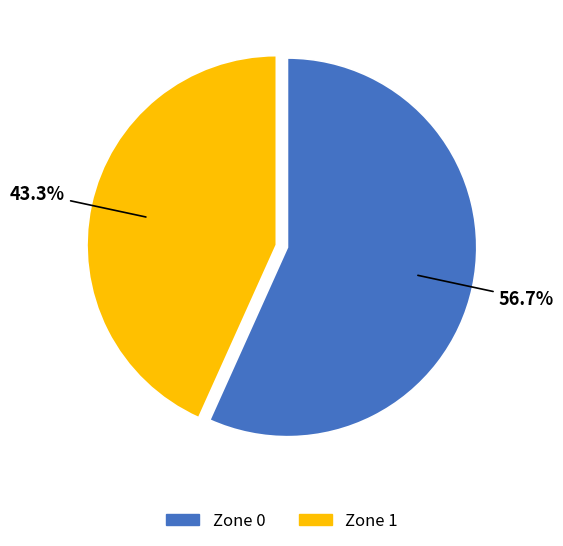

Combined, do Zone 1 and Zone 0 account for over 50%?

Yes